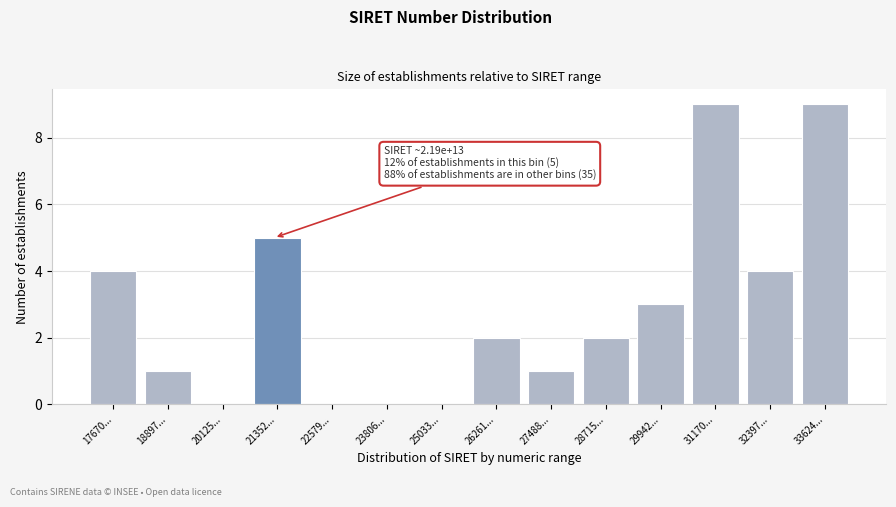

Reading left to right, what are all the values shown in this chart?

17670...=4	18897...=1	20125...=0	21352...=5	22579...=0	23806...=0	25033...=0	26261...=2	27488...=1	28715...=2	29942...=3	31170...=9	32397...=4	33624...=9